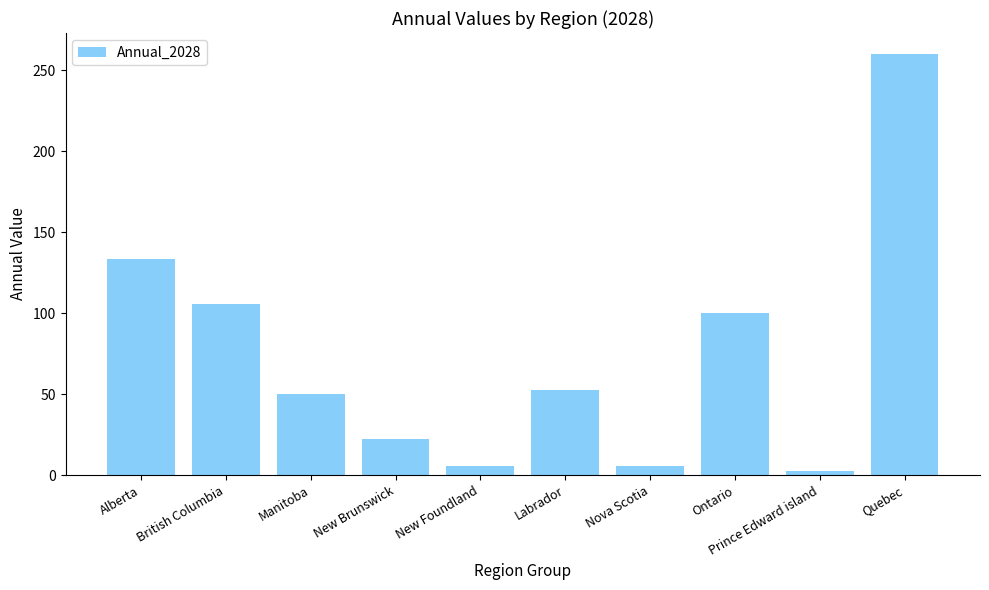

What is the label of the 2nd bar from the right?

Prince Edward island